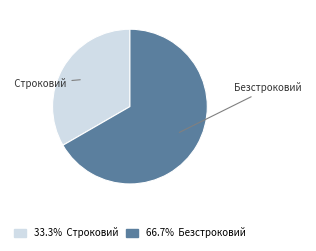

Count the number of slices in the pie.

2